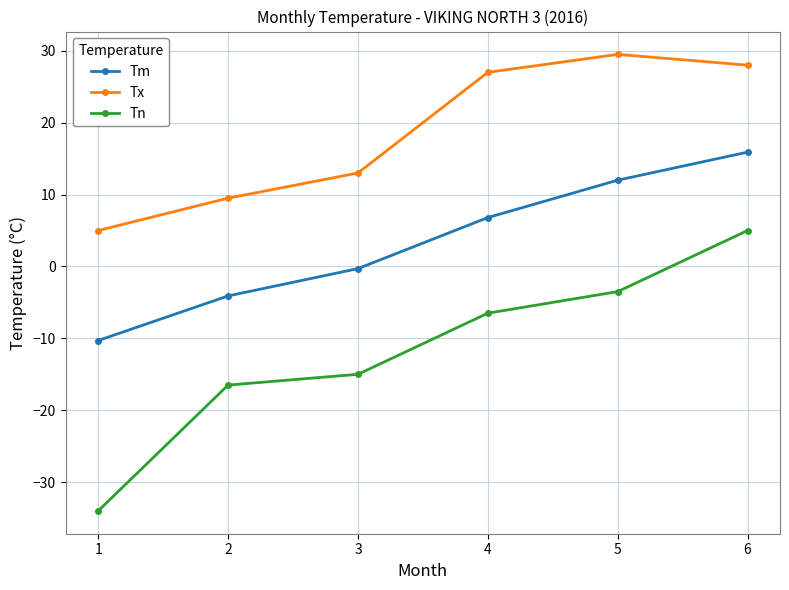

What is the difference between the Tx values at 6 and 1?

23.0